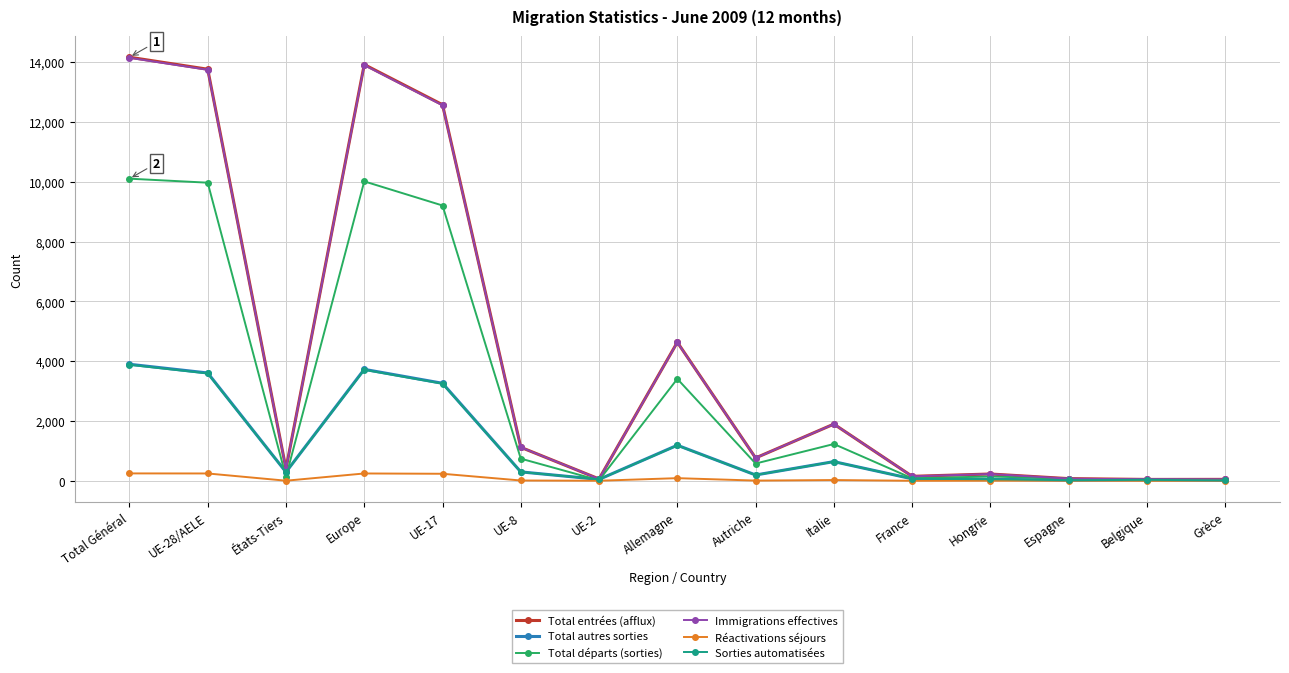

Where does the Sorties automatisées series first go above 290?

Total Général